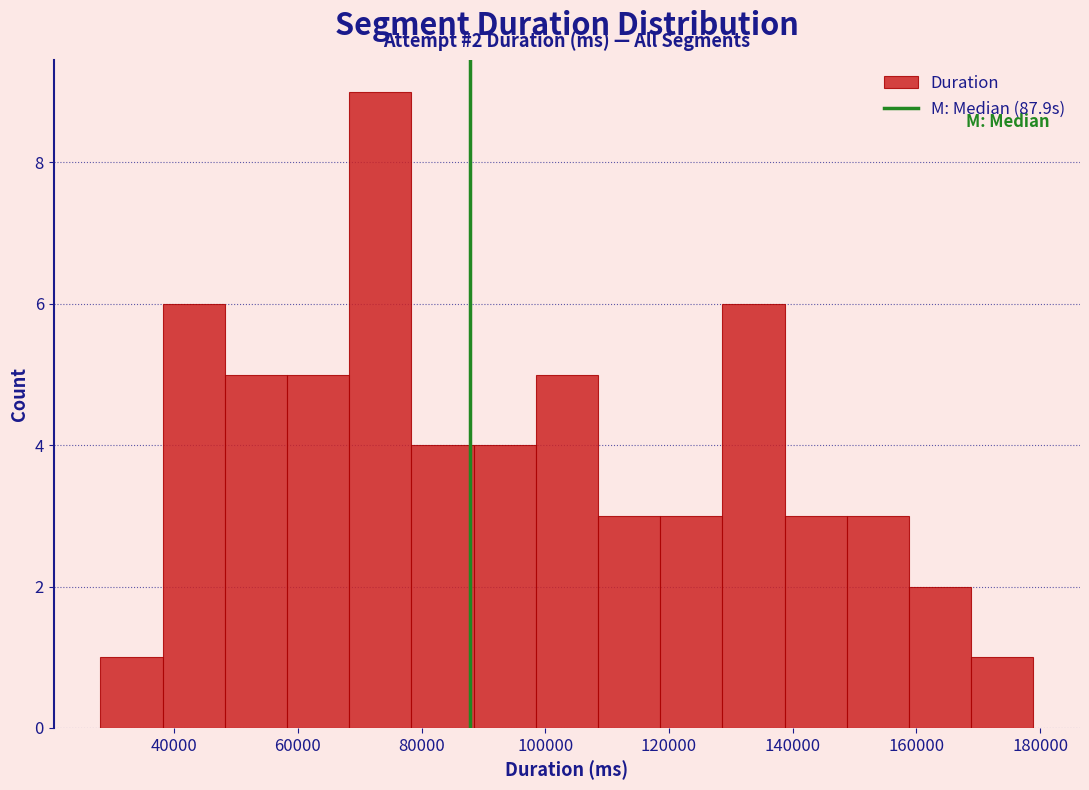

Which range on the x-axis has the tallest bar?

68000 to 78000